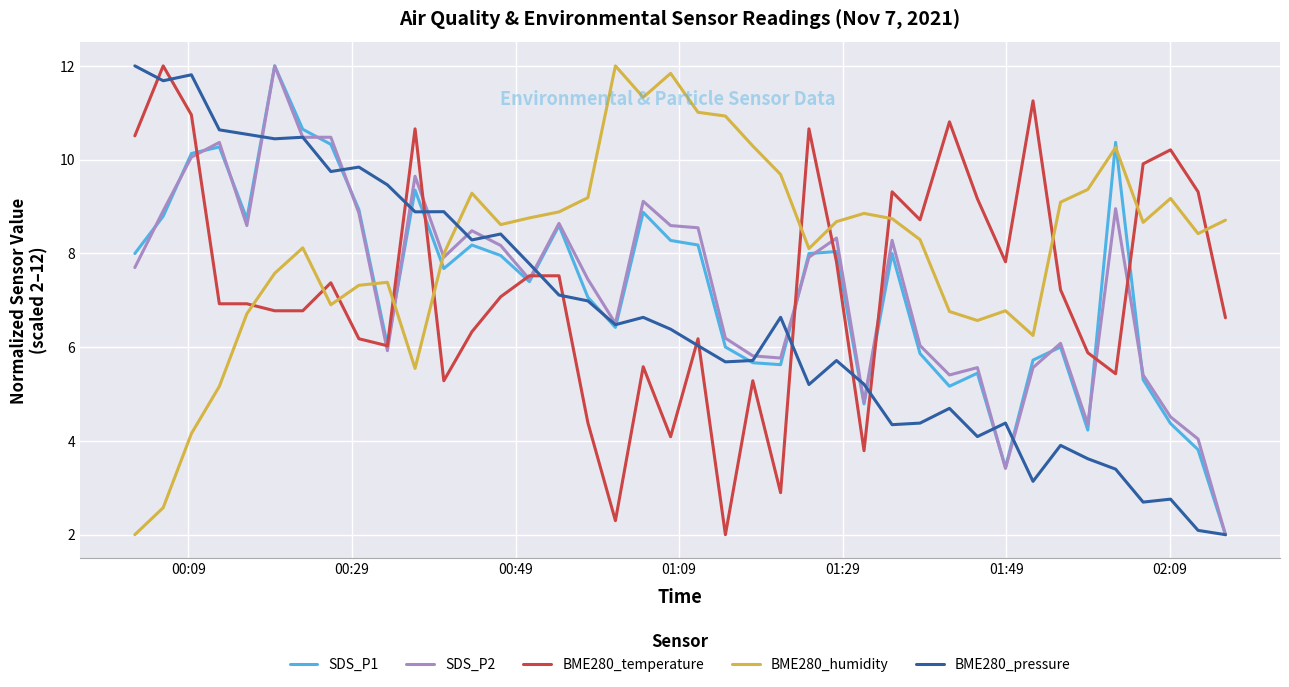

What is the maximum value for SDS_P1?

12.0